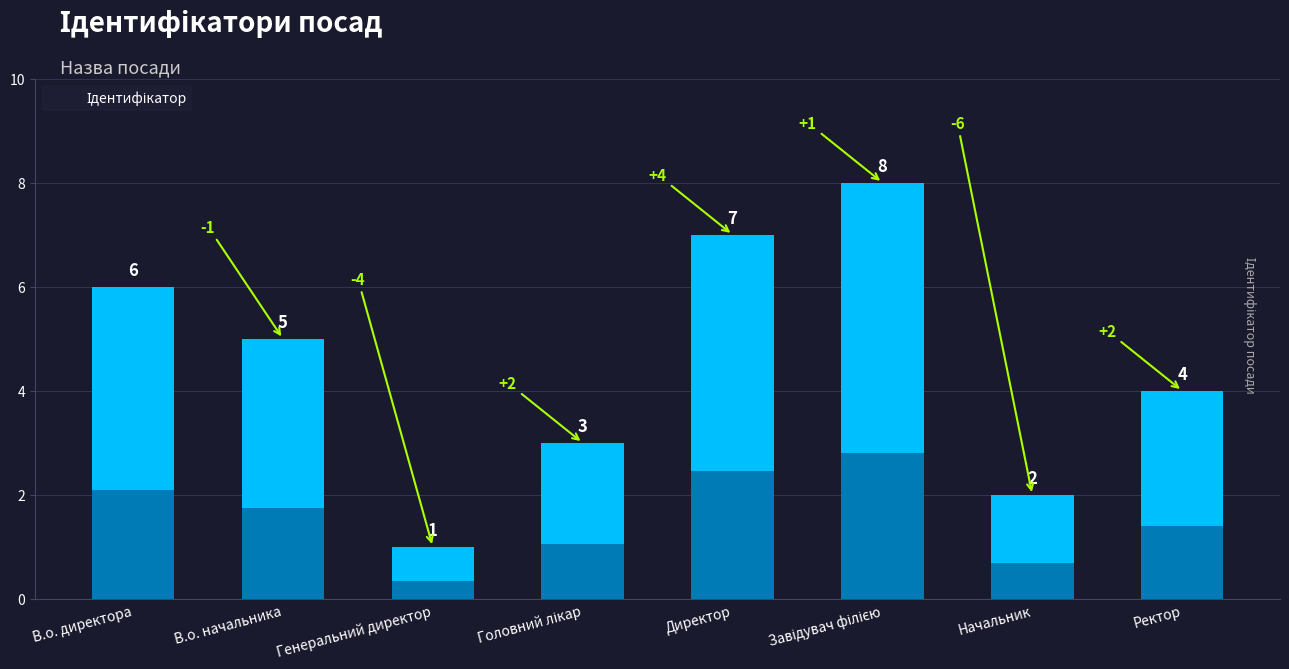

Between Головний лікар and В.о. директора, which is larger?

В.о. директора